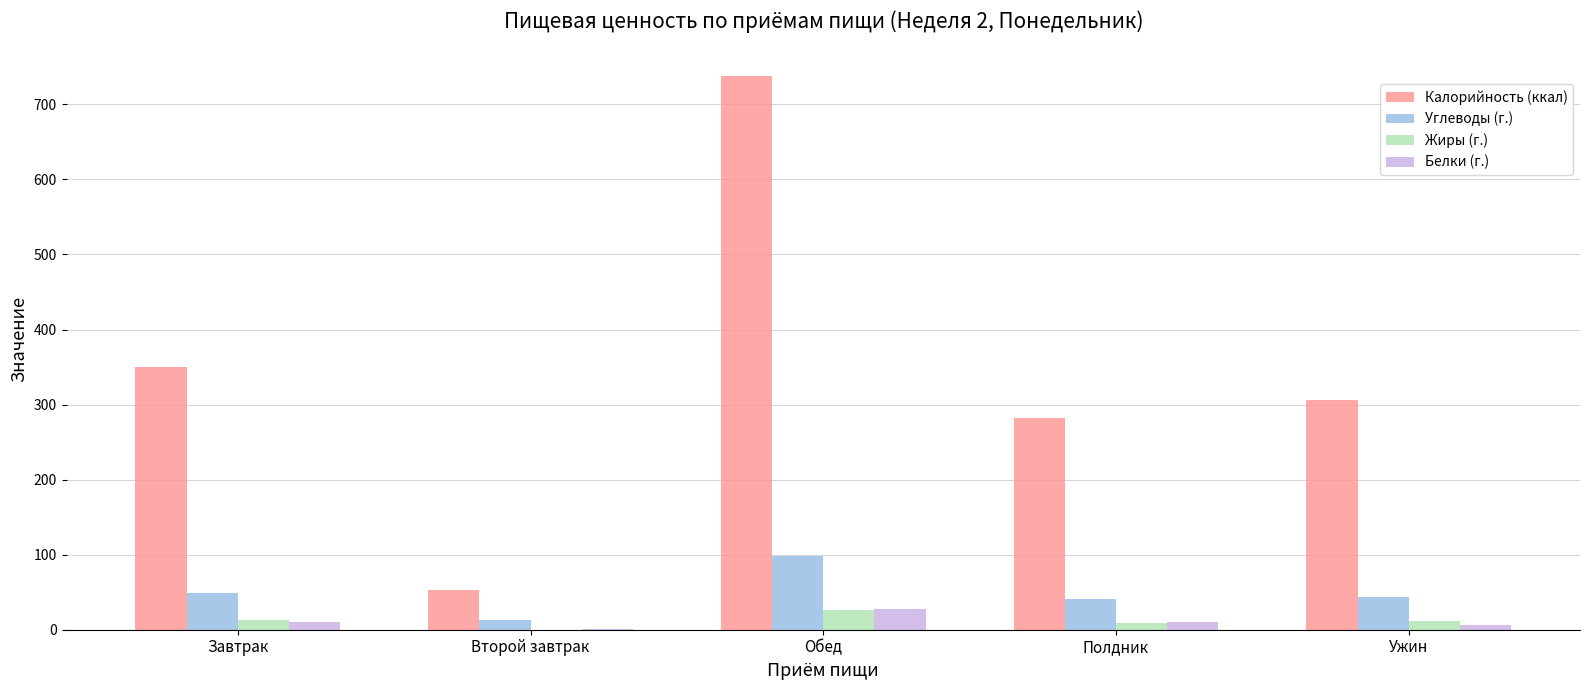

Does the chart contain stacked bars?

No